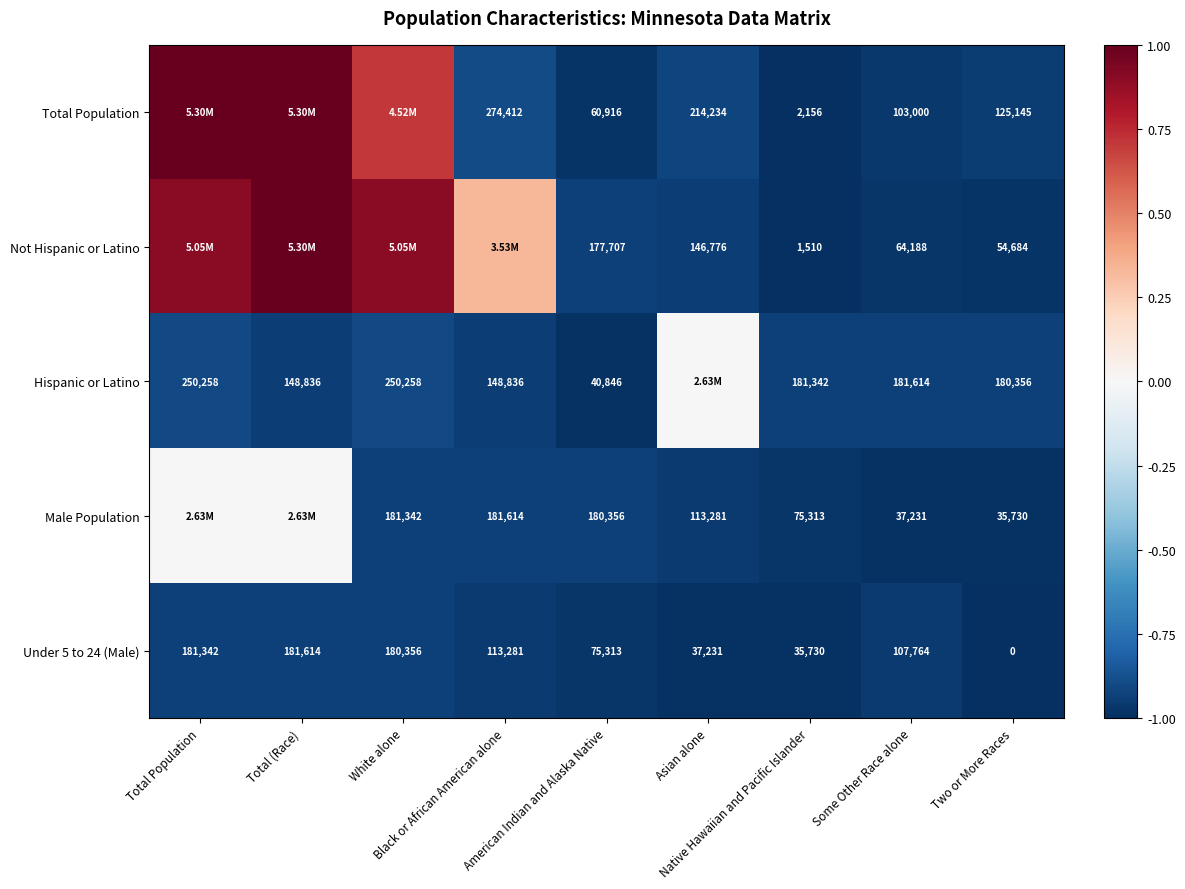

Which series has the largest range (max minus min)?

Not Hispanic or Latino